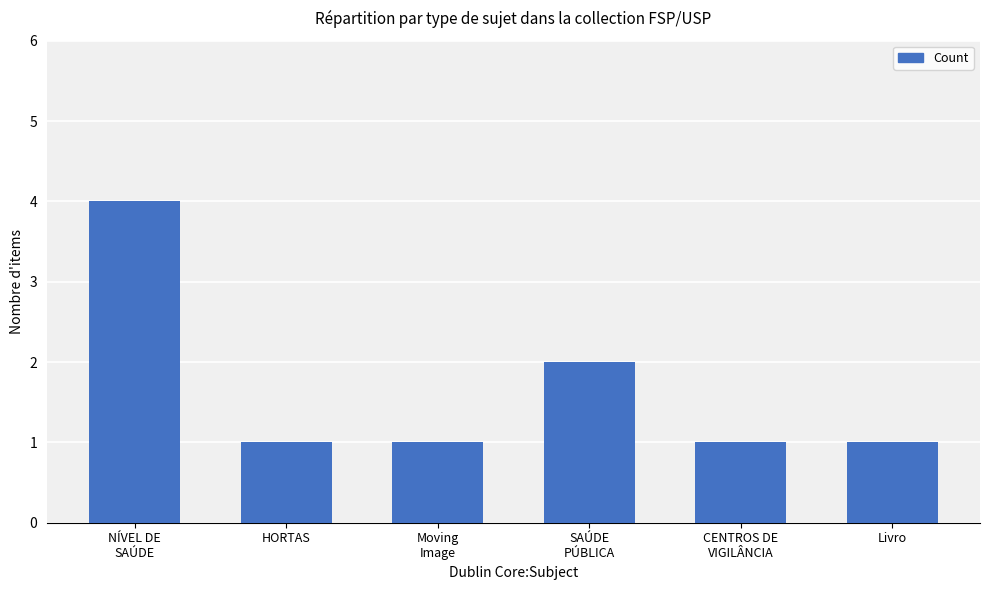

What is the maximum value shown in the chart?

4